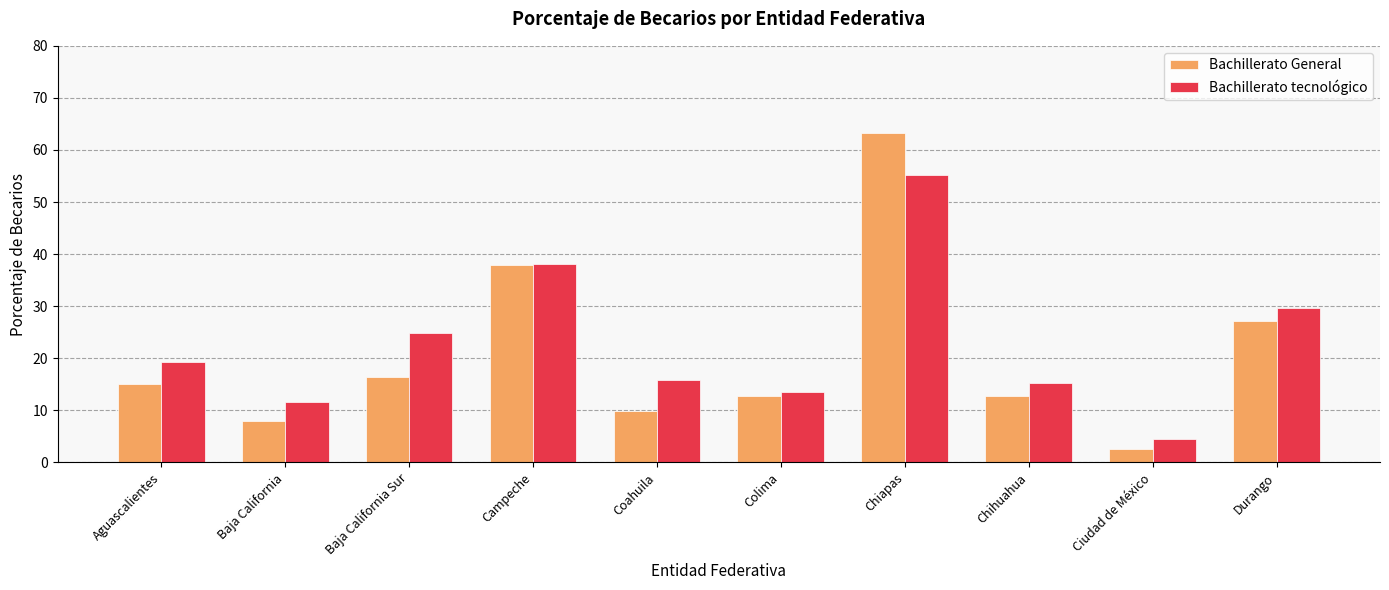

Between Aguascalientes and Chiapas, which series saw the biggest shift?

Bachillerato General